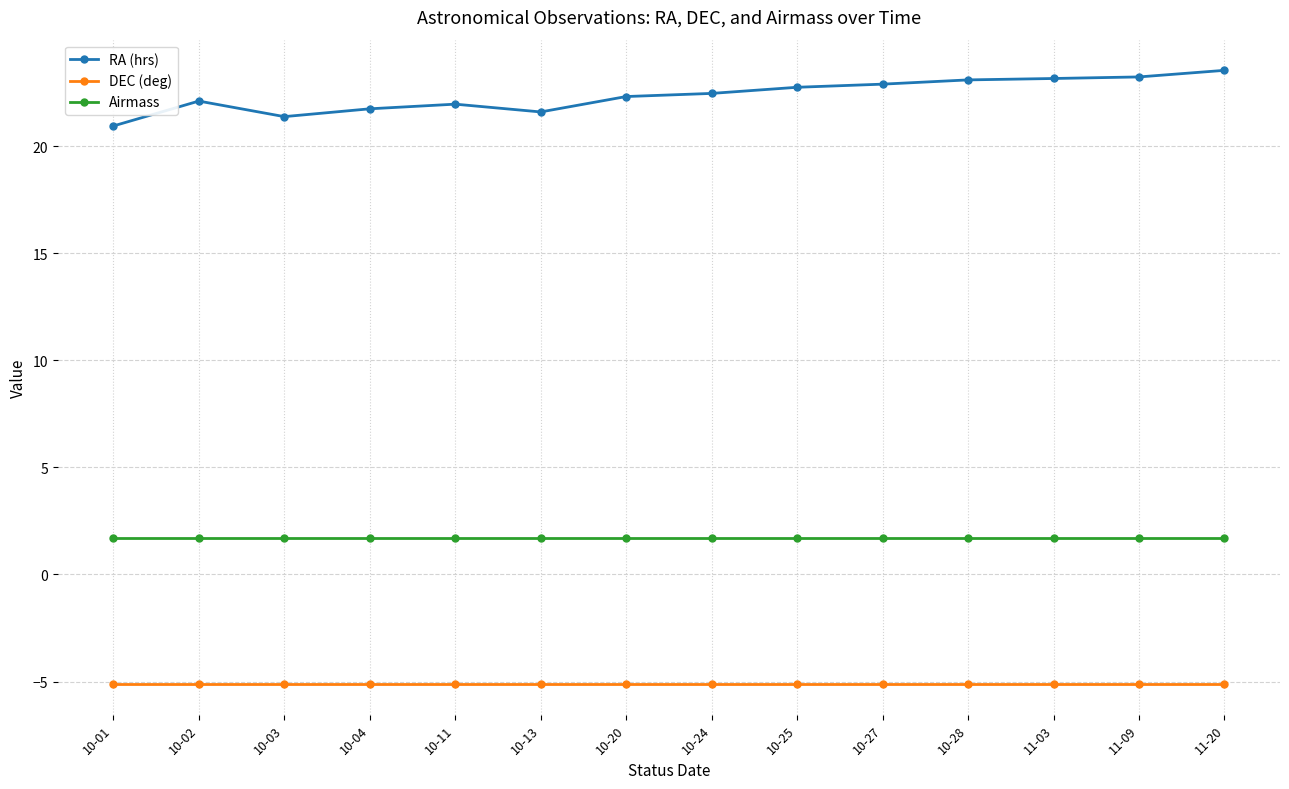

Which series has the largest range (max minus min)?

RA (hrs)